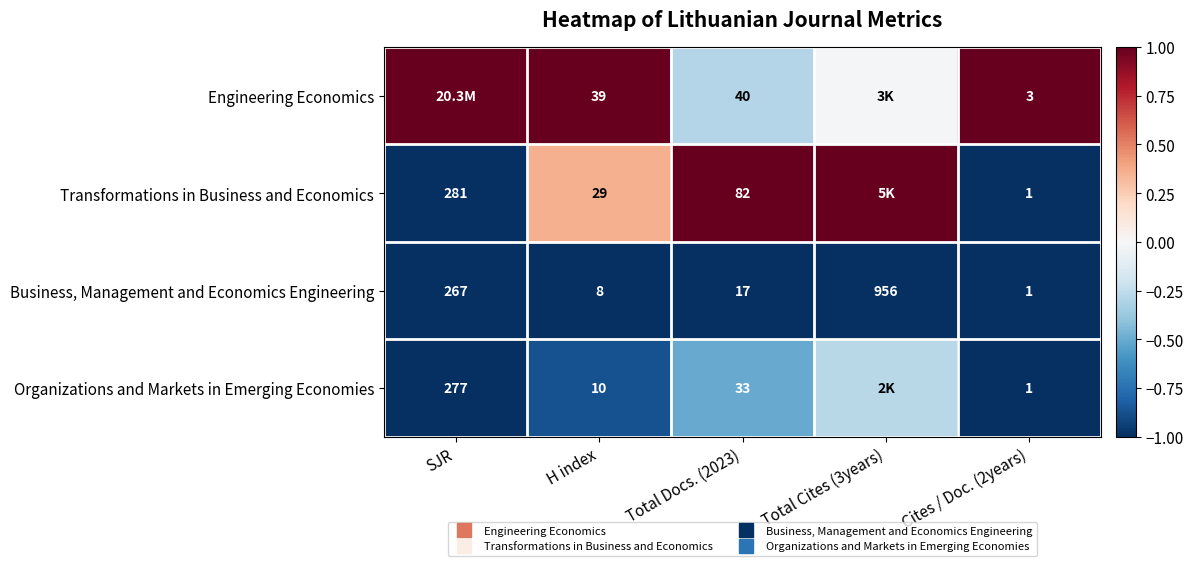

Where is Organizations and Markets in Emerging Economies nearest to the value 0?

Total Cites (3years)